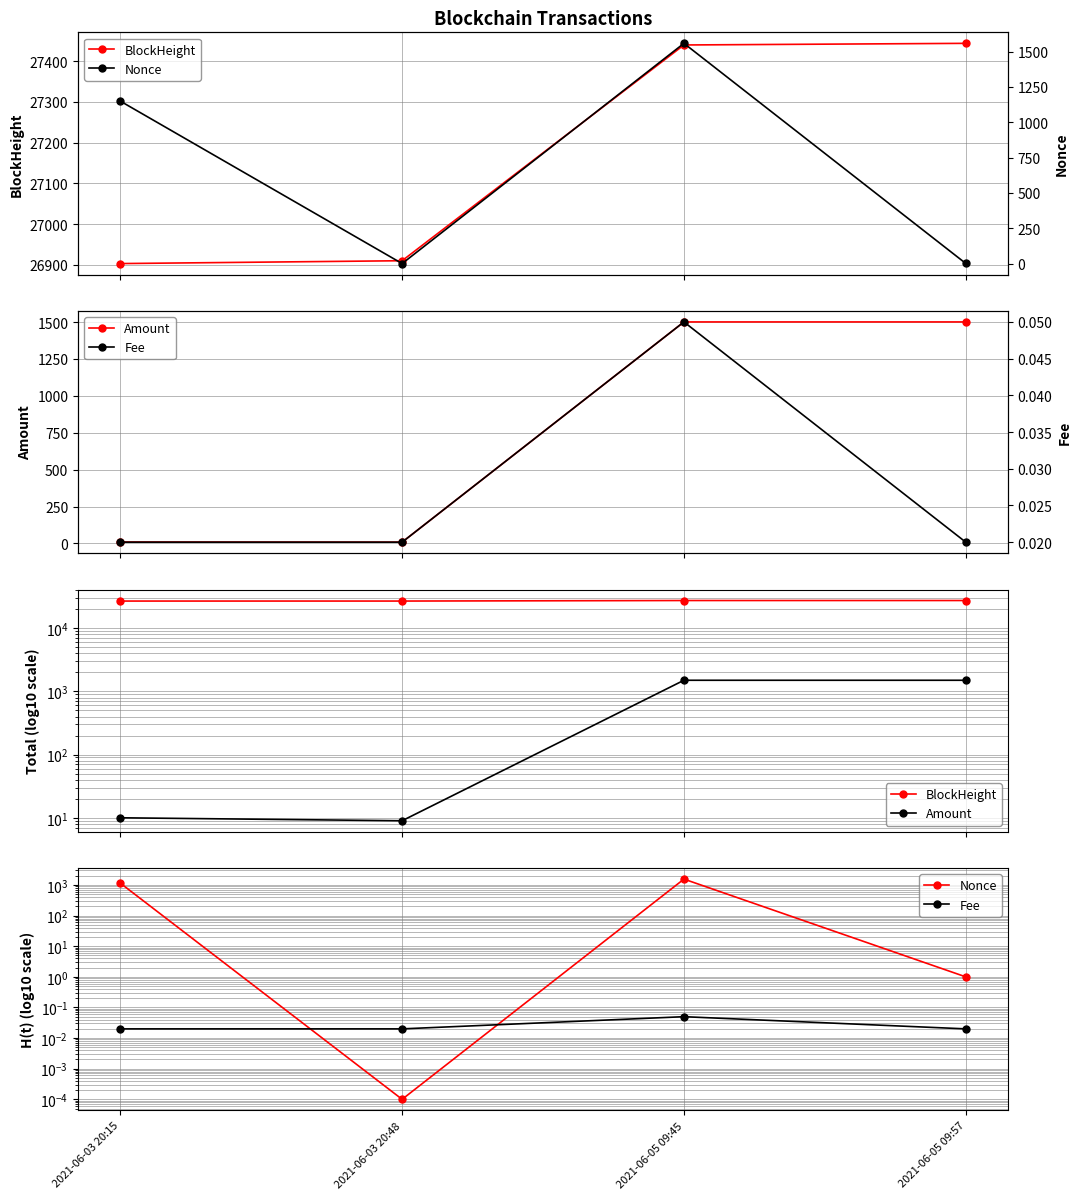

At how many categories does at least one series exceed 7167?

4